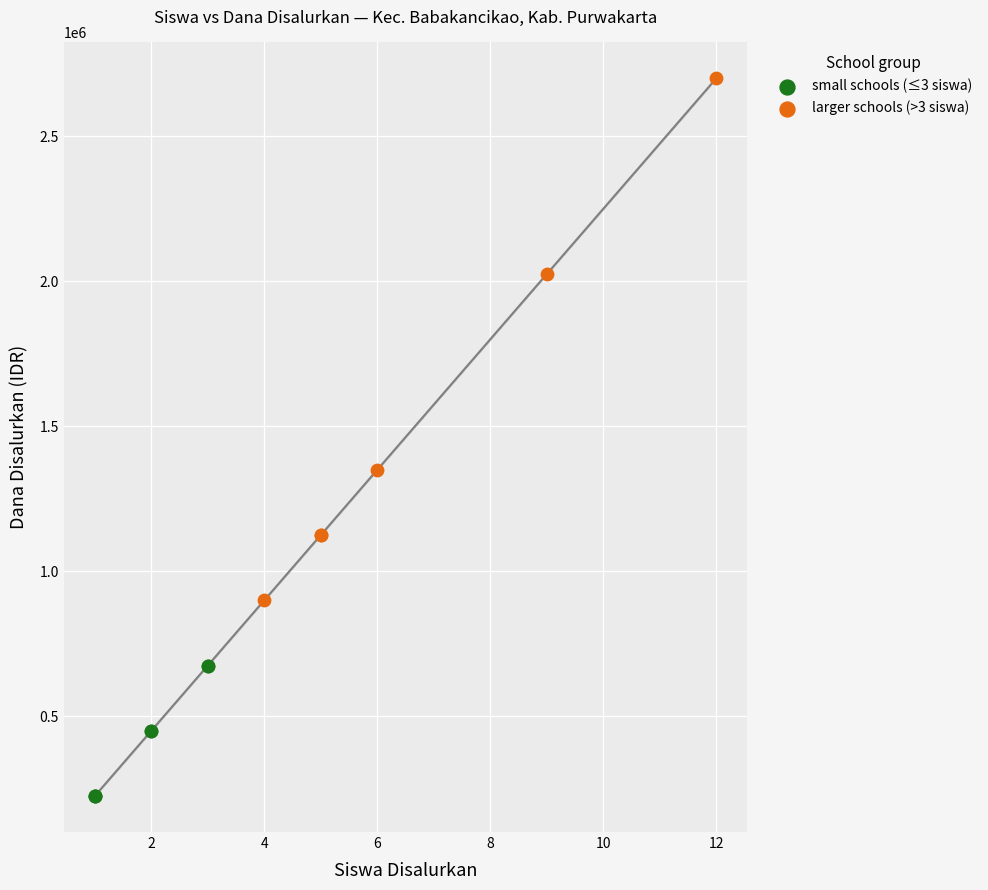

Which series has the widest spread of Y values?

larger schools (>3 siswa)